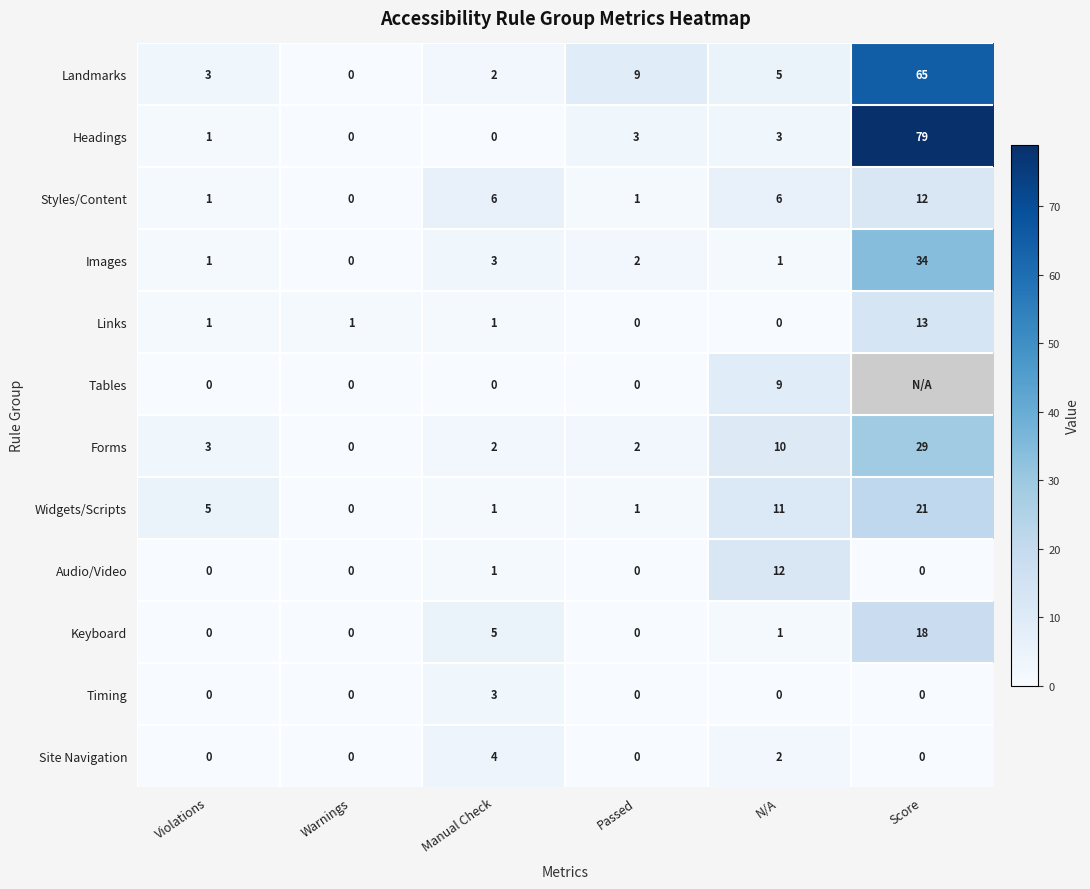

True or false: Audio/Video has a value of -6 at Warnings.

False